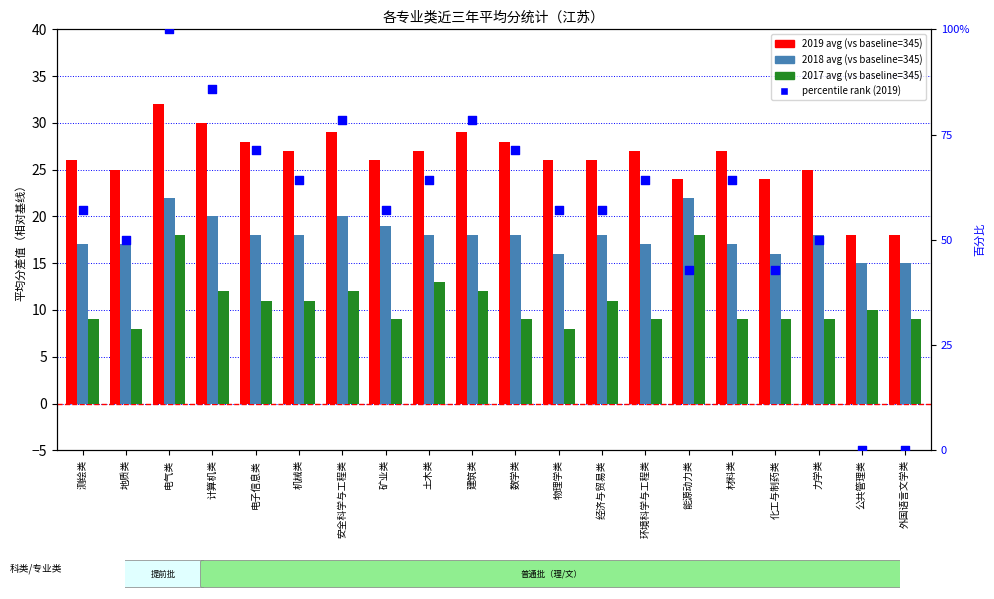

At how many categories does at least one series exceed 82?

2